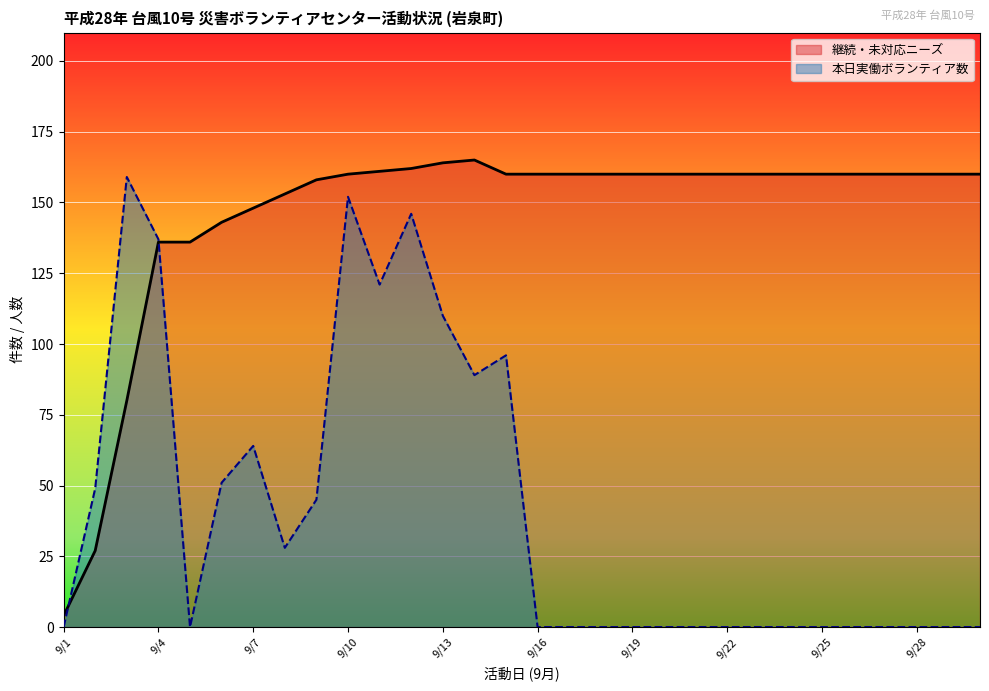

The value of 本日実働ボランティア数 at 9/10 is 152. True or false?

True